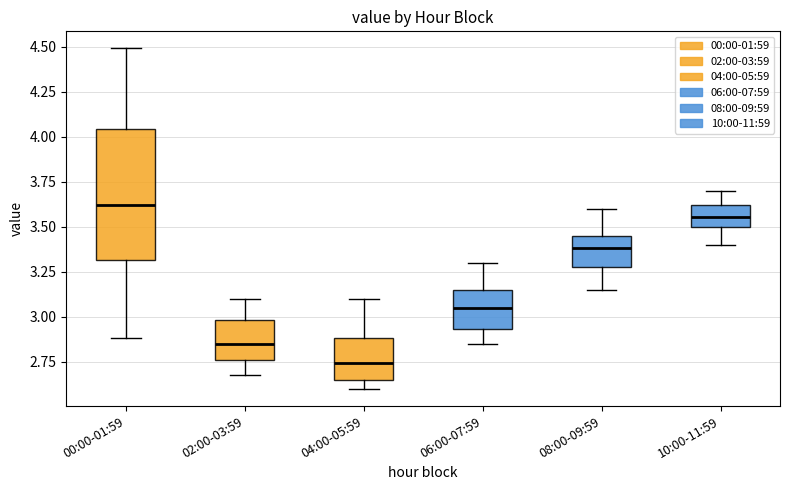

Reading left to right, transcribe this box plot: for each box, give where its median line is, the range the box spans, and where its two whiskers end, as read against the y-axis. The values are not printed on the chart, so give them approximately, as read against the axis.

00:00-01:59: median 3.60, box 3.30 to 4.05, whiskers 2.90 to 4.50
02:00-03:59: median 2.85, box 2.75 to 3.00, whiskers 2.70 to 3.10
04:00-05:59: median 2.75, box 2.65 to 2.90, whiskers 2.60 to 3.10
06:00-07:59: median 3.05, box 2.95 to 3.15, whiskers 2.85 to 3.30
08:00-09:59: median 3.40, box 3.30 to 3.45, whiskers 3.15 to 3.60
10:00-11:59: median 3.55, box 3.50 to 3.60, whiskers 3.40 to 3.70